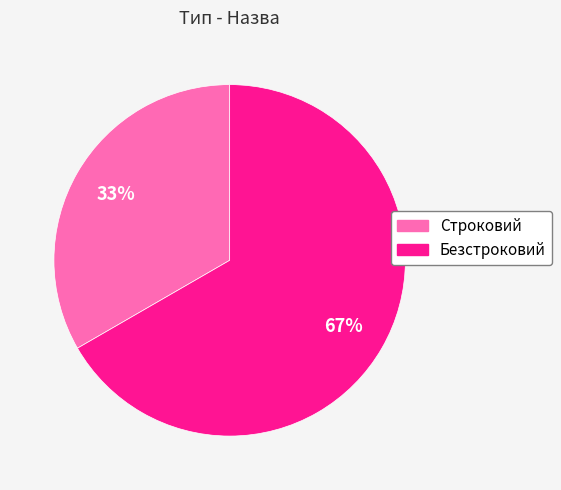

Is the sum of Строковий and Безстроковий greater than half?

Yes